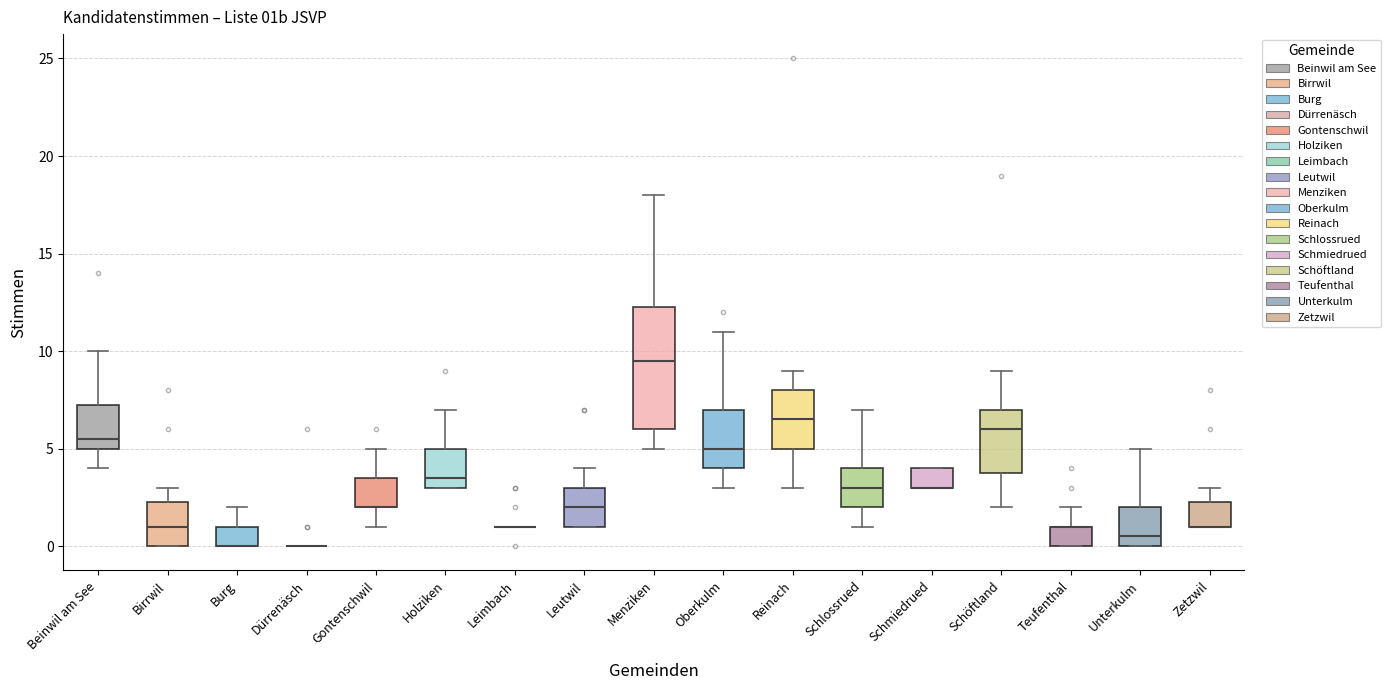

Reading left to right, read every box against the y-axis: the position of its median line, the range the box covers, and the ends of its whiskers. The values are not printed on the chart, so give them approximately, as read against the axis.

Beinwil am See: median 5.5, box 5.0 to 7.5, whiskers 4.0 to 10.0
Birrwil: median 1.0, box 0.0 to 2.5, whiskers 0.0 to 3.0
Burg: median 0.0 (drawn on the box's lower edge), box 0.0 to 1.0, whiskers 0.0 to 2.0
Dürrenäsch: box collapsed to a line at 0.0, whiskers 0.0 to 0.0
Gontenschwil: median 2.0 (drawn on the box's lower edge), box 2.0 to 3.5, whiskers 1.0 to 5.0
Holziken: median 3.5, box 3.0 to 5.0, whiskers 3.0 to 7.0
Leimbach: box collapsed to a line at 1.0, whiskers 1.0 to 1.0
Leutwil: median 2.0, box 1.0 to 3.0, whiskers 1.0 to 4.0
Menziken: median 9.5, box 6.0 to 12.5, whiskers 5.0 to 18.0
Oberkulm: median 5.0, box 4.0 to 7.0, whiskers 3.0 to 11.0
Reinach: median 6.5, box 5.0 to 8.0, whiskers 3.0 to 9.0
Schlossrued: median 3.0, box 2.0 to 4.0, whiskers 1.0 to 7.0
Schmiedrued: median 3.0 (drawn on the box's lower edge), box 3.0 to 4.0, whiskers 3.0 to 4.0
Schöftland: median 6.0, box 4.0 to 7.0, whiskers 2.0 to 9.0
Teufenthal: median 1.0 (drawn on the box's upper edge), box 0.0 to 1.0, whiskers 0.0 to 2.0
Unterkulm: median 0.5, box 0.0 to 2.0, whiskers 0.0 to 5.0
Zetzwil: median 1.0 (drawn on the box's lower edge), box 1.0 to 2.5, whiskers 1.0 to 3.0